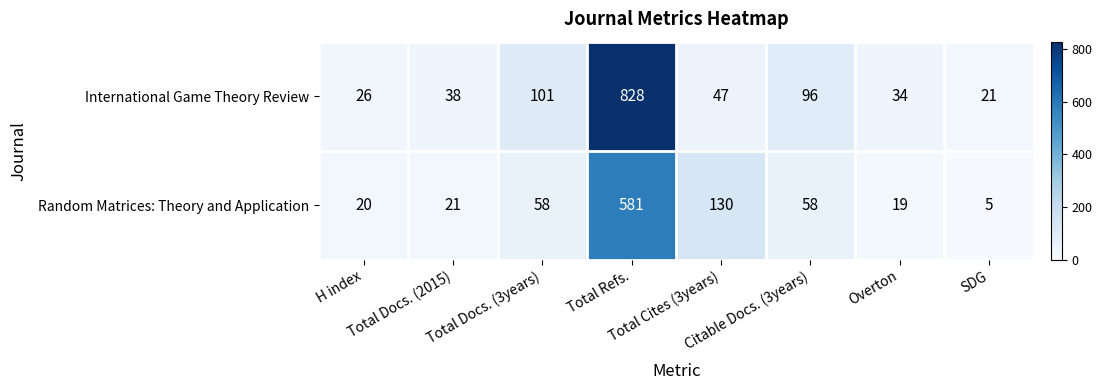

Which label corresponds to the largest value in the chart?

Total Refs.